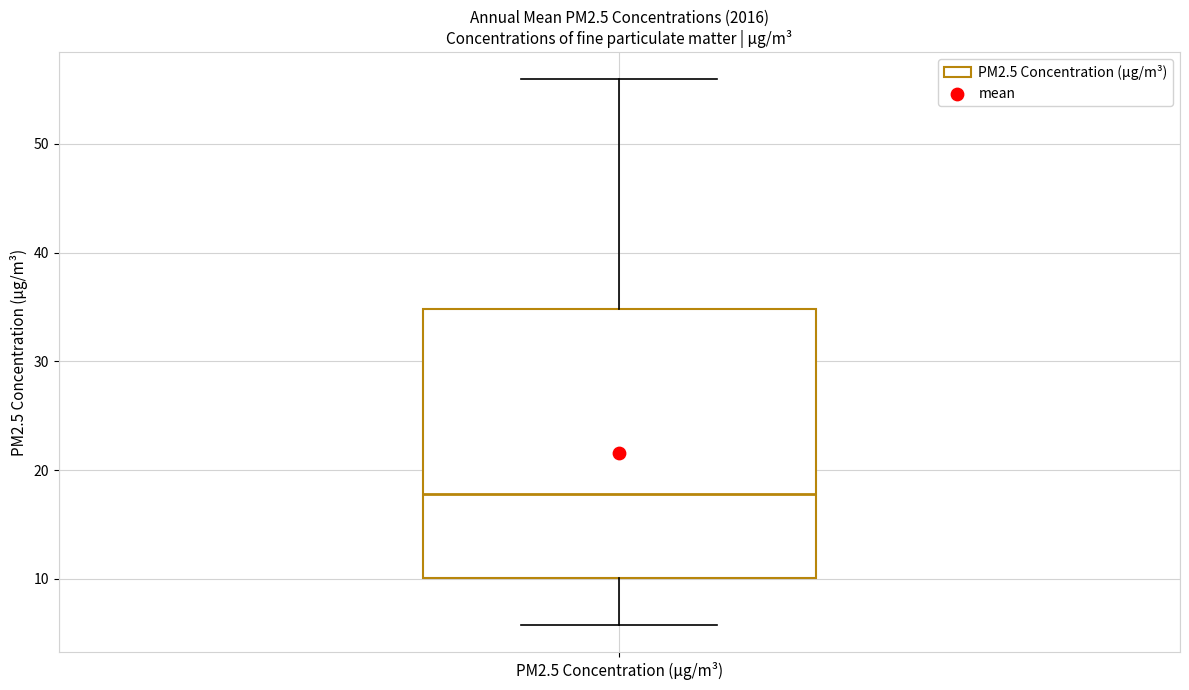

Transcribe this box plot: give where the median line is, the range the box spans, and where the two whiskers end, as read against the y-axis. The values are not printed on the chart, so give them approximately, as read against the axis.

median 18, box 10 to 35, whiskers 6 to 56